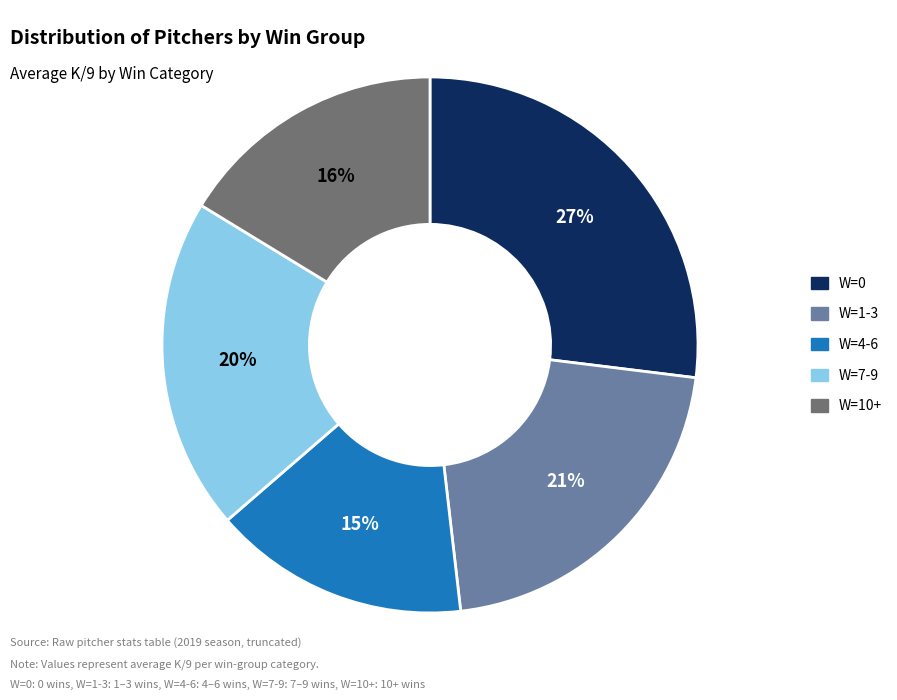

Does W=0 account for over 50% of the chart?

No